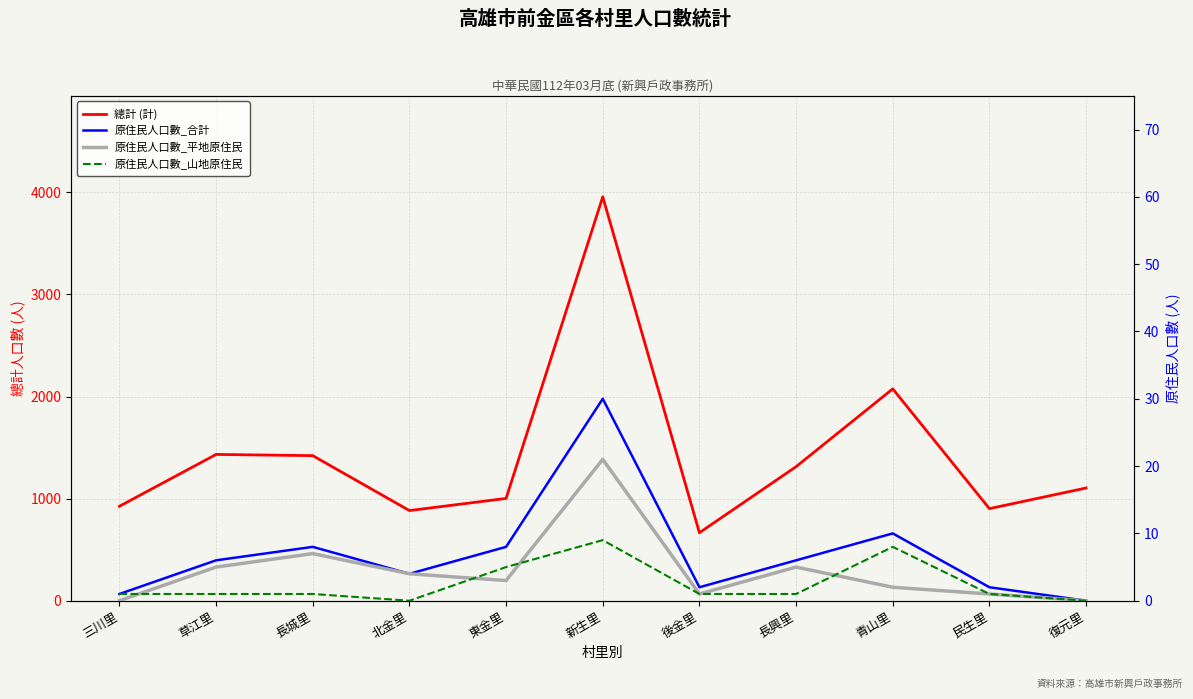

What is the total value across all series at 民生里?

906